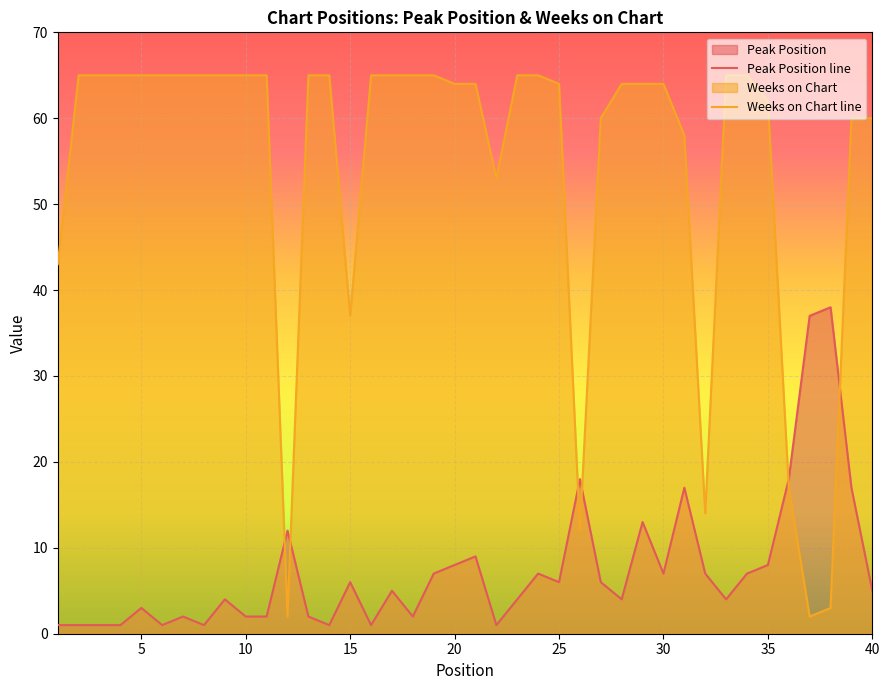

At how many categories does at least one series exceed 6?

40